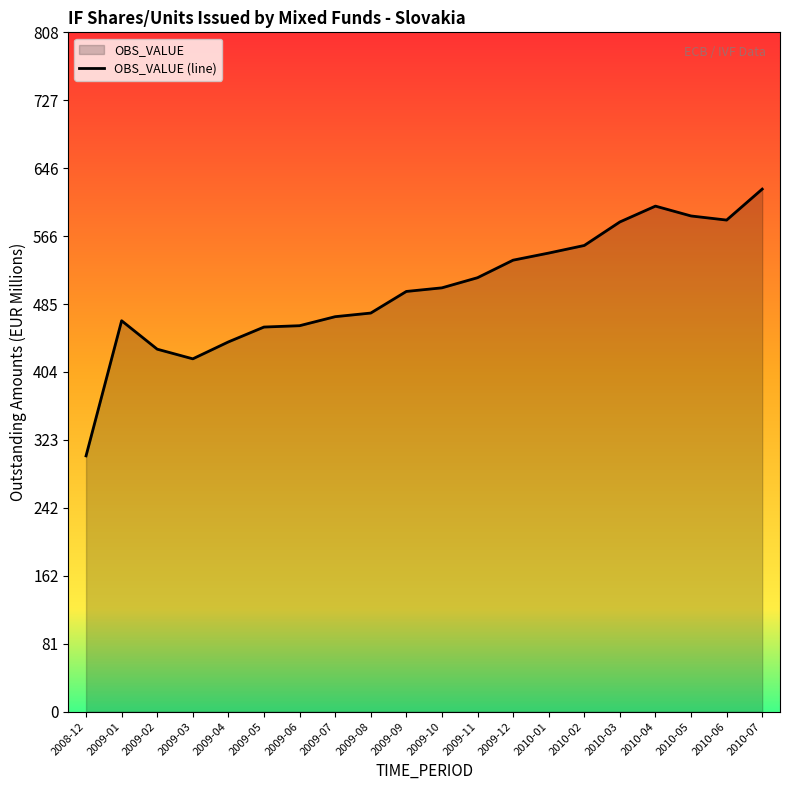

List the labels in order of value, largest first.

2010-07, 2010-04, 2010-05, 2010-06, 2010-03, 2010-02, 2010-01, 2009-12, 2009-11, 2009-10, 2009-09, 2009-08, 2009-07, 2009-01, 2009-06, 2009-05, 2009-04, 2009-02, 2009-03, 2008-12